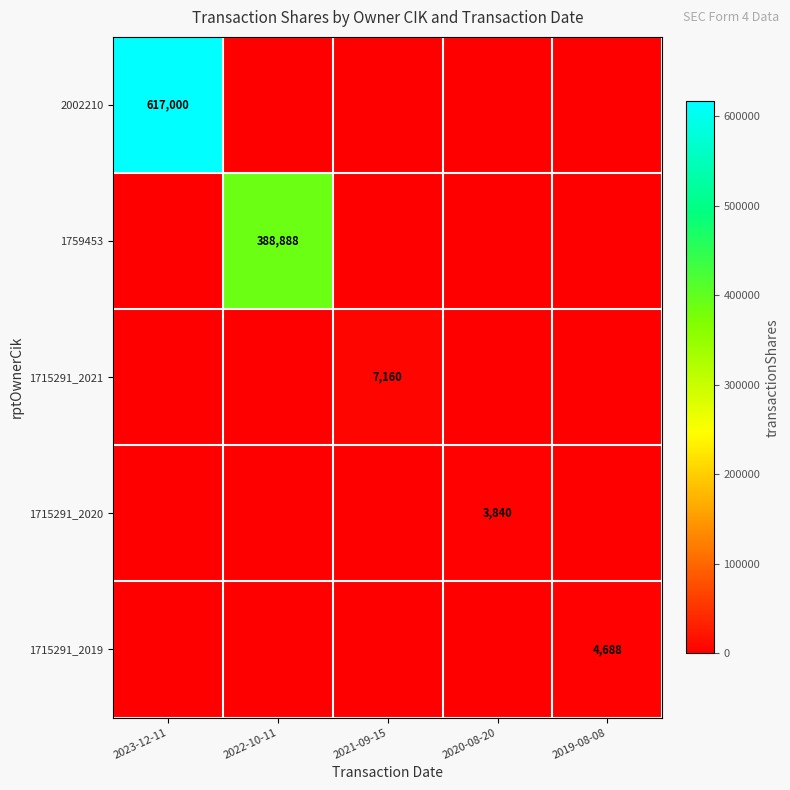

True or false: 1715291_2019 has a value of 4688 at 2019-08-08.

True